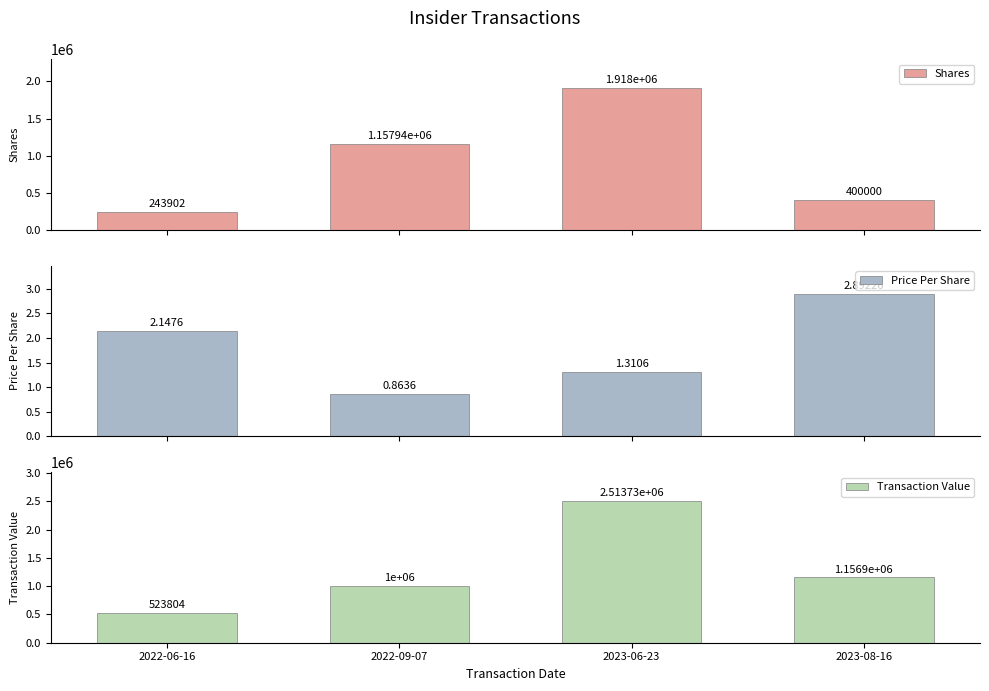

How many data points in Transaction Value are less than 1156905?

2